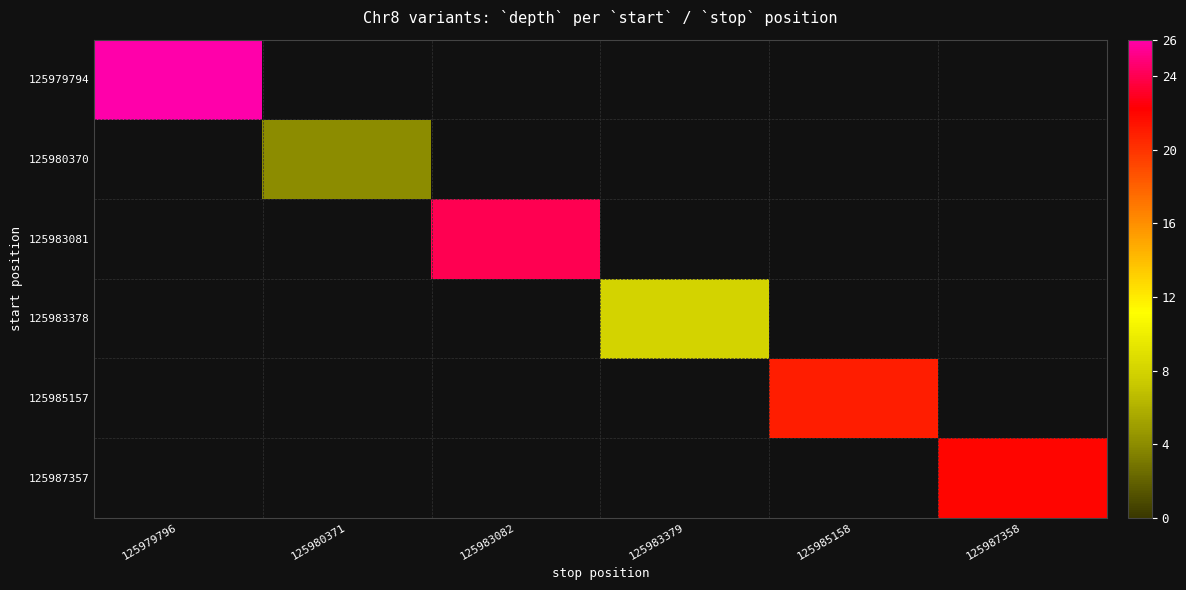

How many positive values does the 125987357 series have?

1